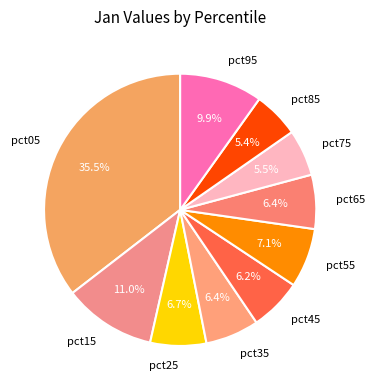

Which has a higher value, pct05 or pct25?

pct05